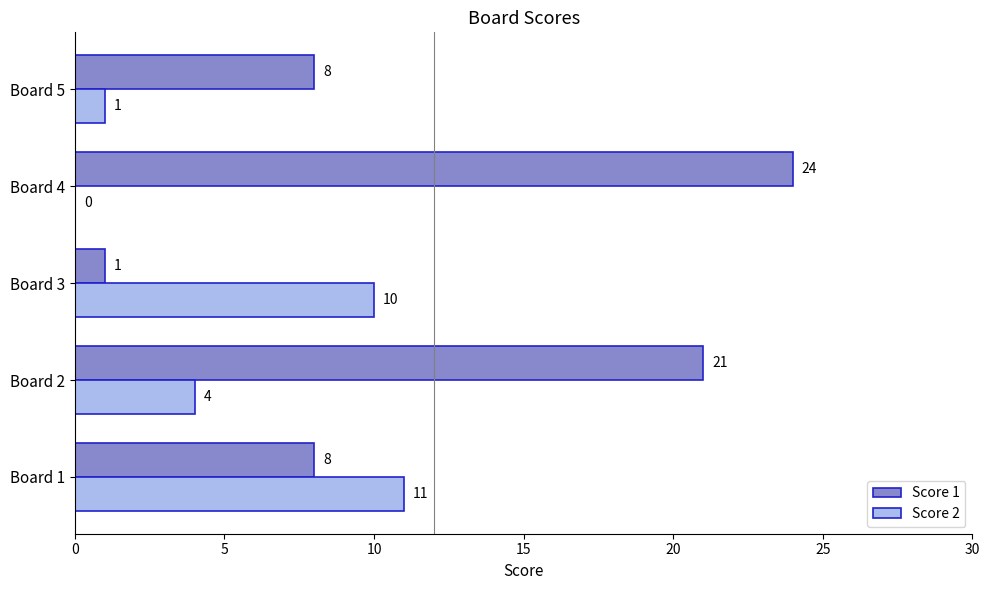

What is the total value across all series at Board 5?

9